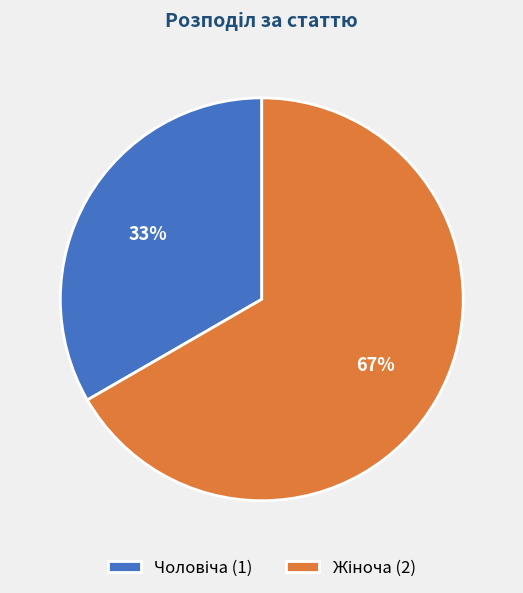

How many segments does this pie chart have?

2